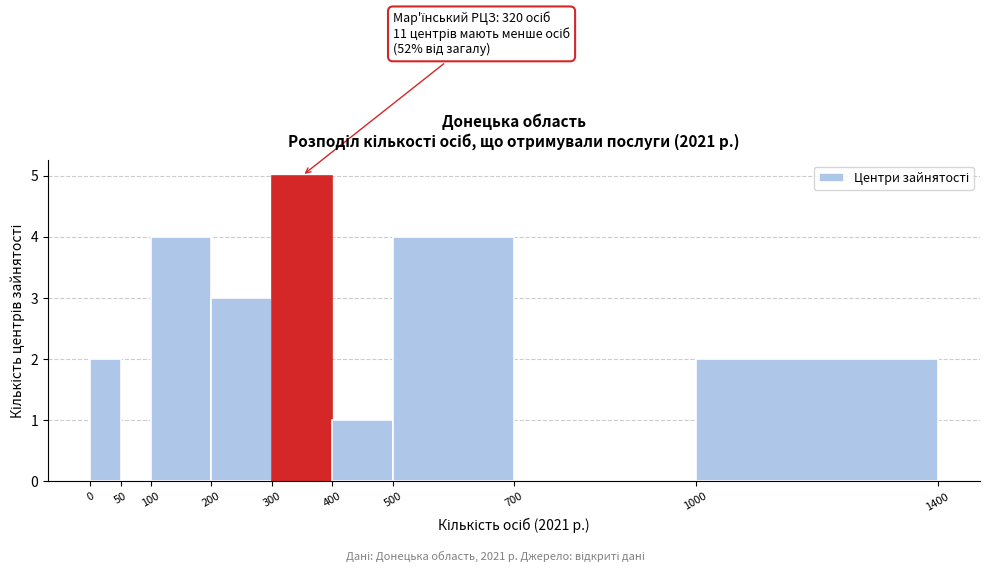

Over which range of the x-axis is the bar tallest?

300 to 400